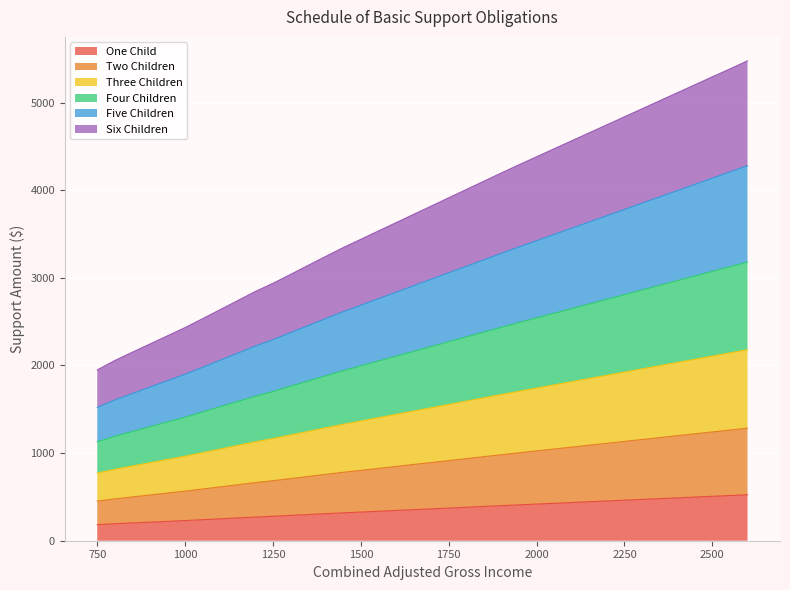

Is the value of Six Children at 1650 greater than the value of Five Children at 2500?

No